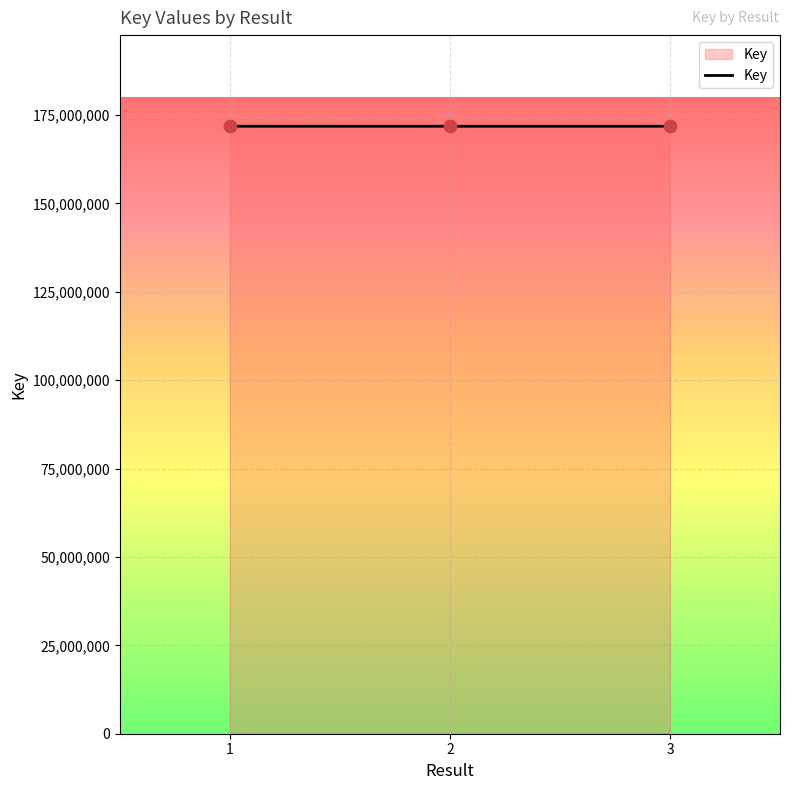

What is the ratio of the value at 1 to the value at 3?

1.0